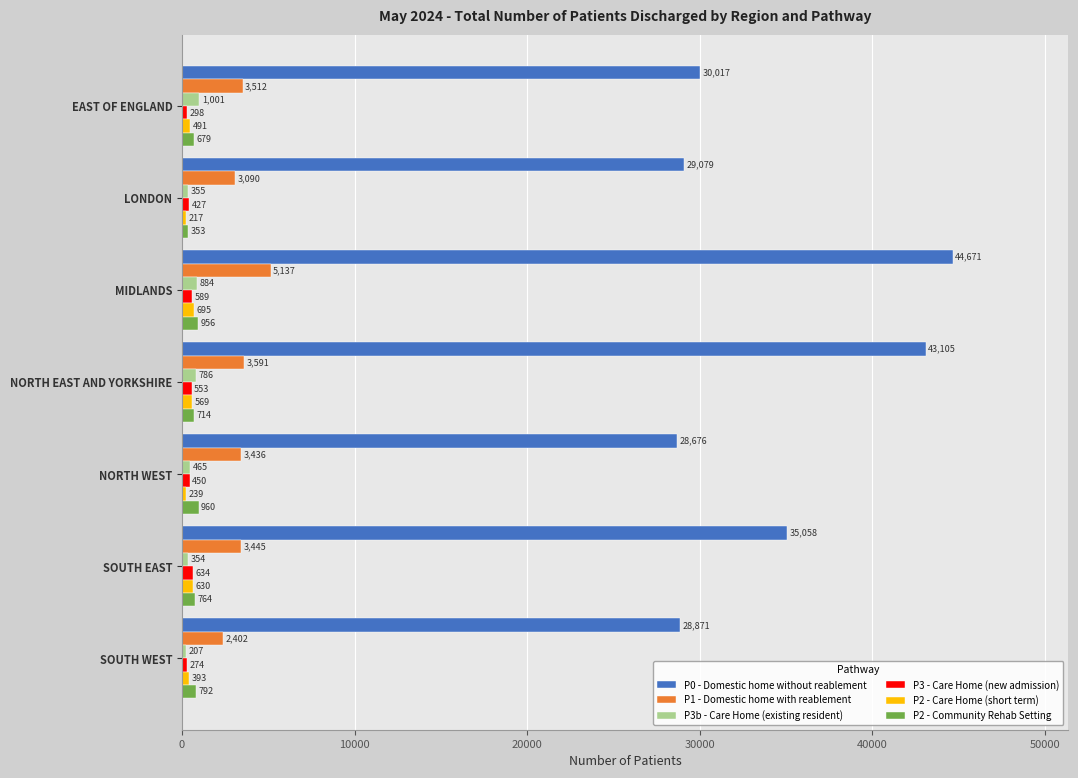

At how many categories does at least one series exceed 6685?

7